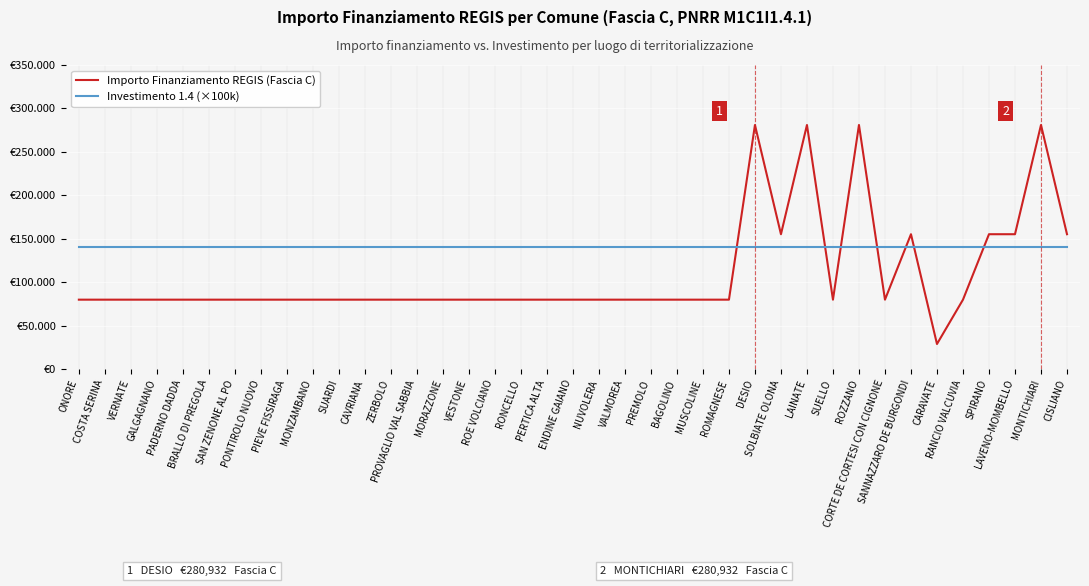

True or false: Investimento 1.4 (×100k) has a value of 140000 at ONORE.

True